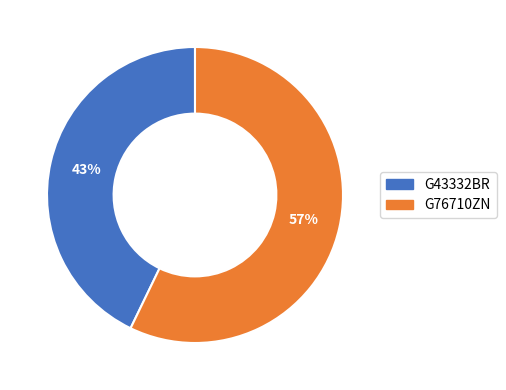

Which has a higher value, G43332BR or G76710ZN?

G76710ZN